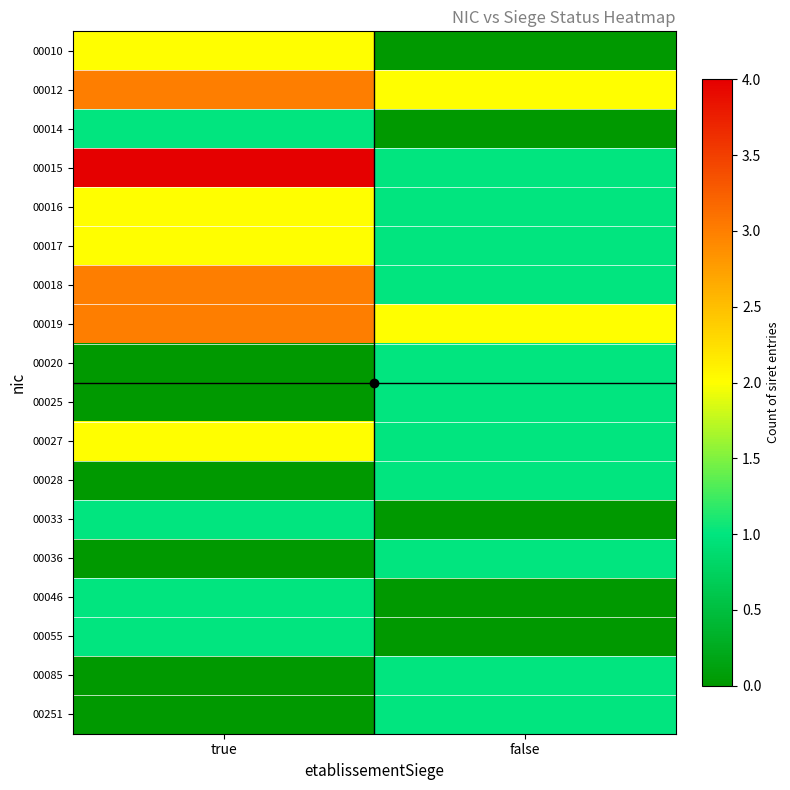

Which series changed the most between true and false?

00015